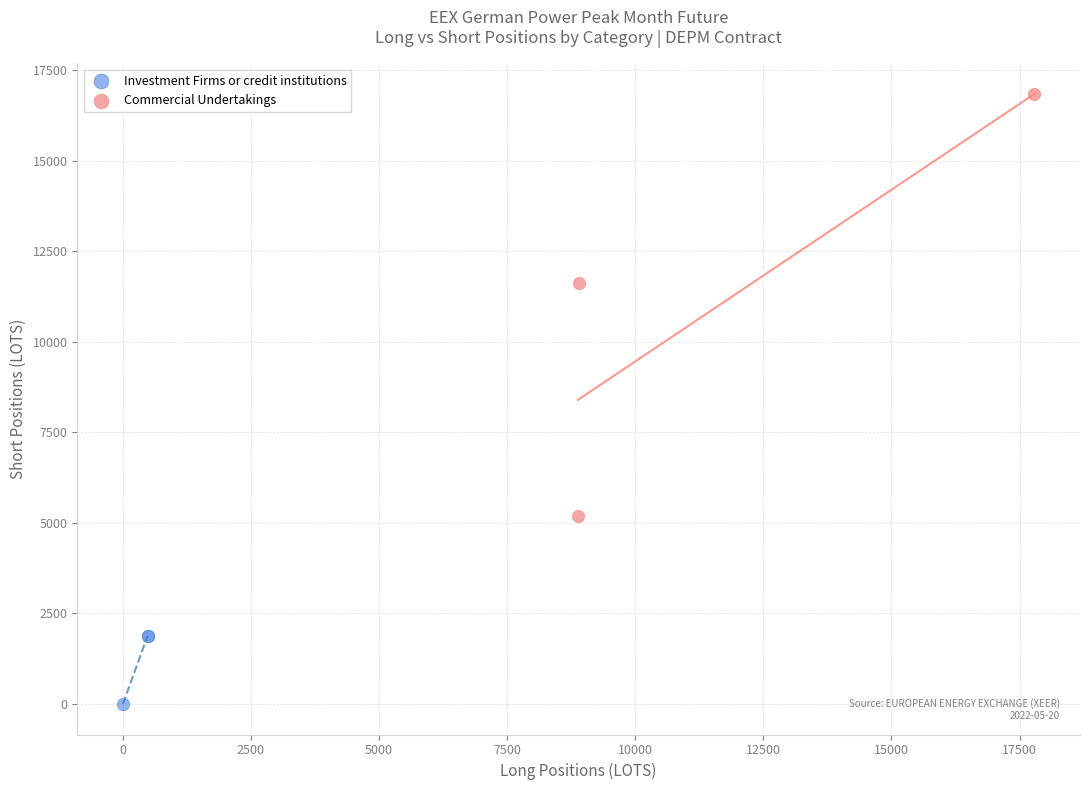

Which series contains the lowest Y value?

Investment Firms or credit institutions